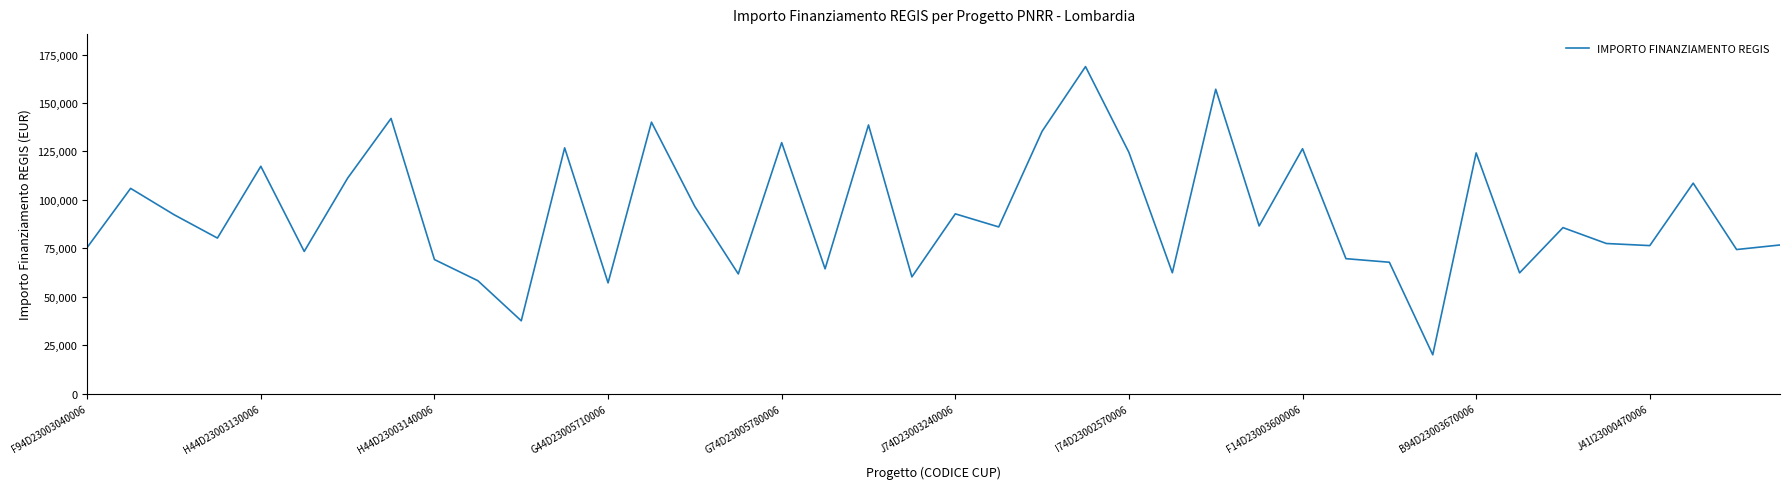

What is the difference between the maximum and minimum values?

148725.9